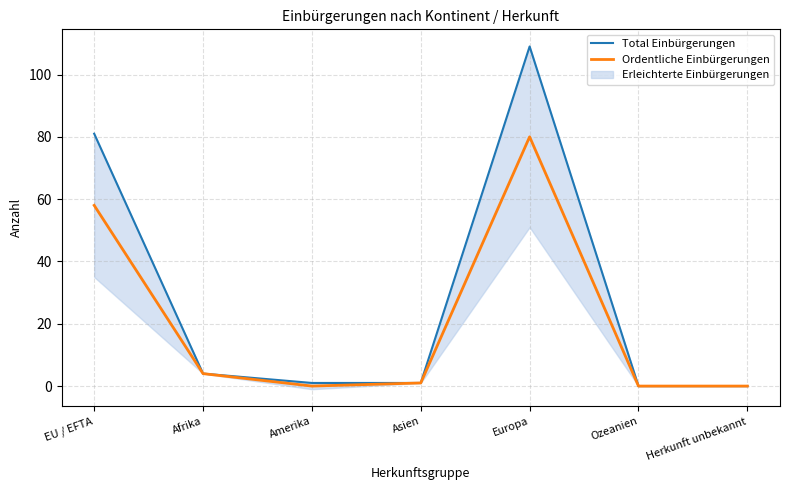

Is this an area chart (filled region under the line)?

No